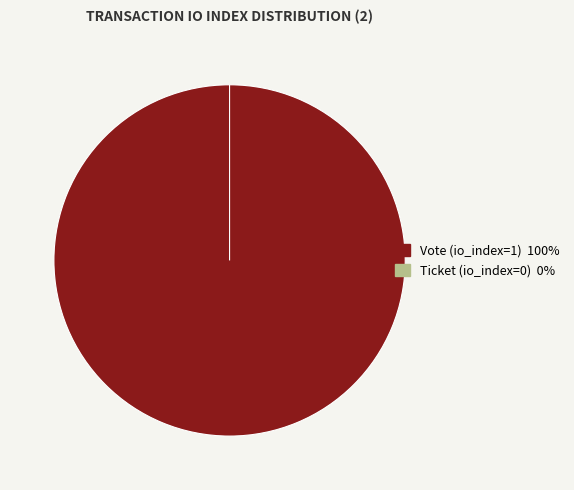

How many segments does this pie chart have?

2